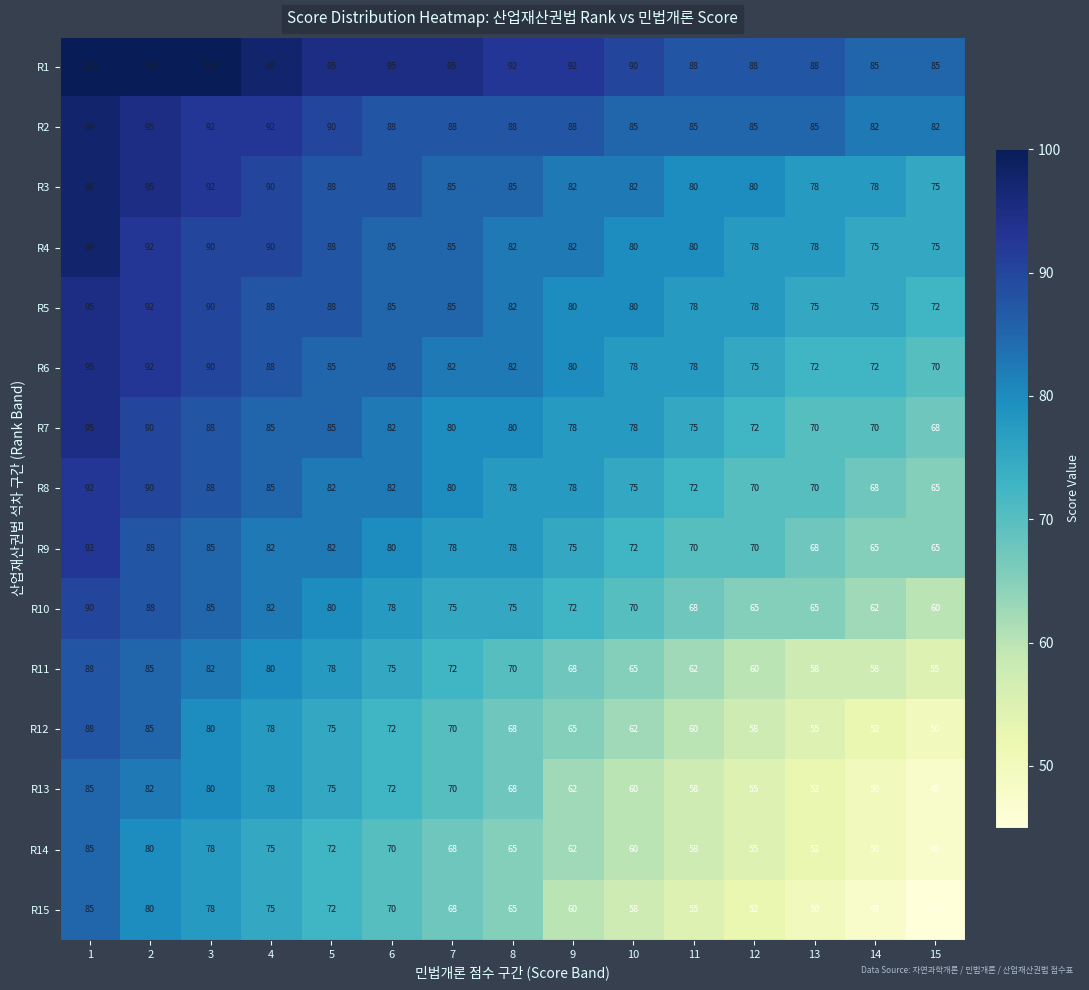

Which series has the widest spread of values?

R15